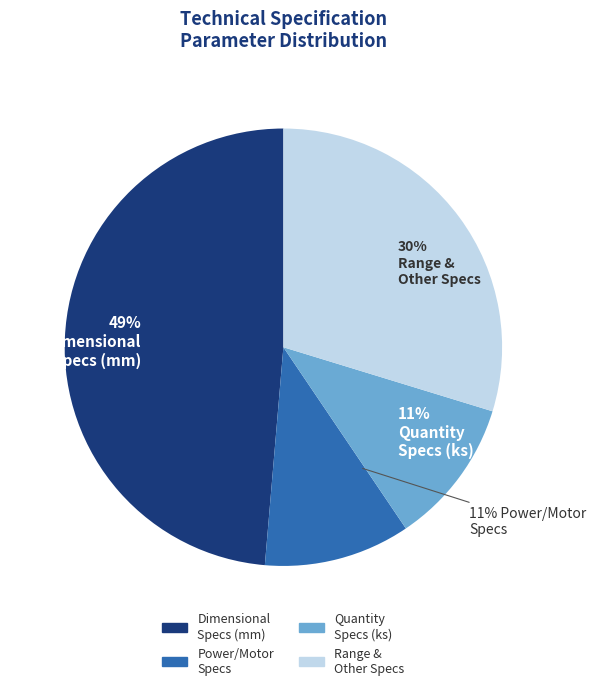

Is it true that 11% Power/Motor Specs is 11% of the pie?

True